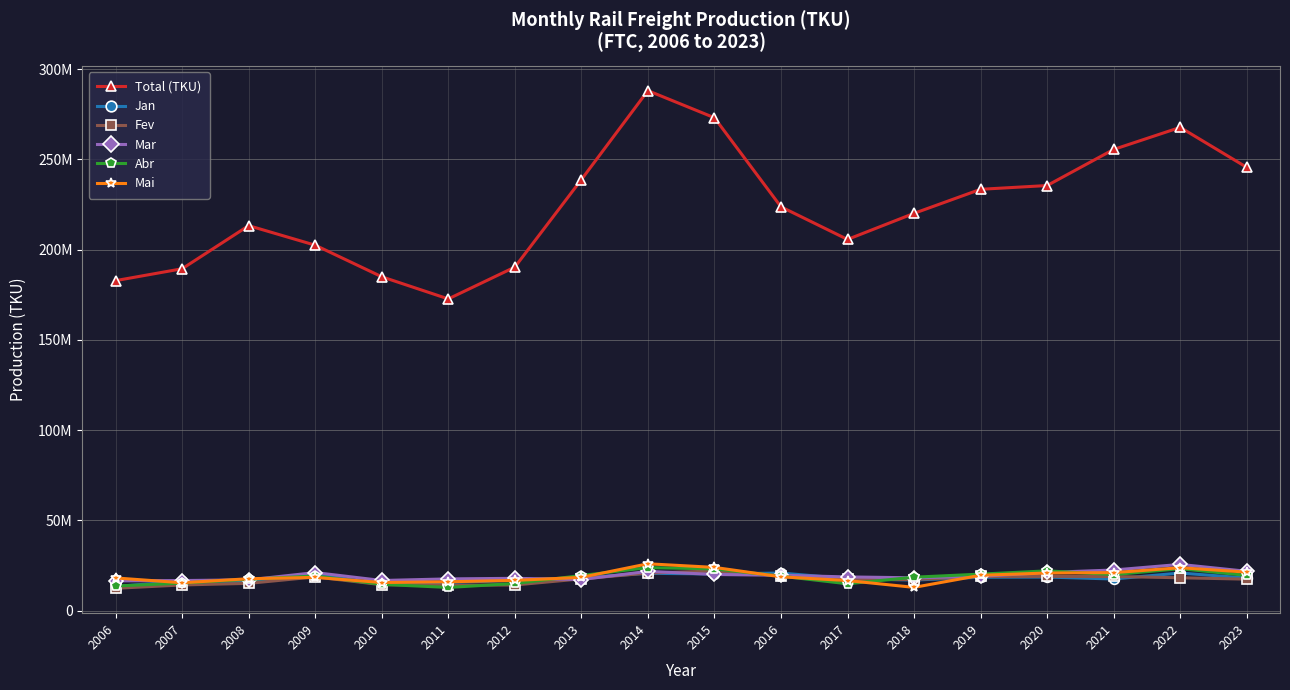

True or false: Mai and Total (TKU) cross at least once.

False